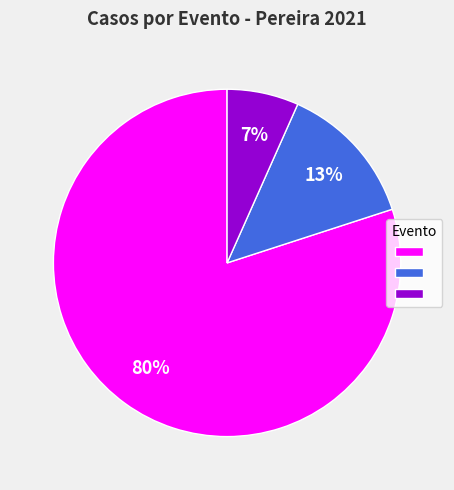

Is there any slice that represents more than half of the pie?

Yes